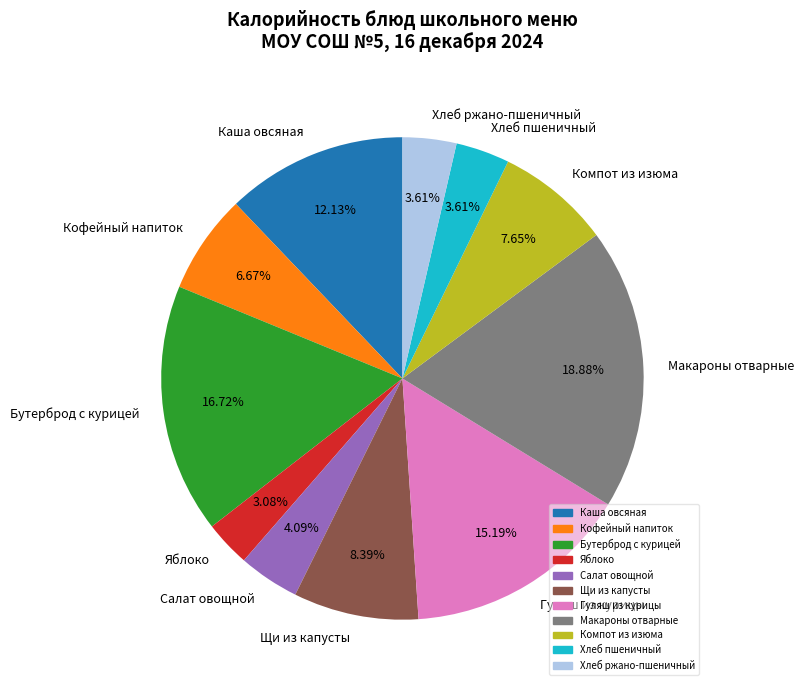

To the nearest percent, what portion does Компот из изюма represent?

8%